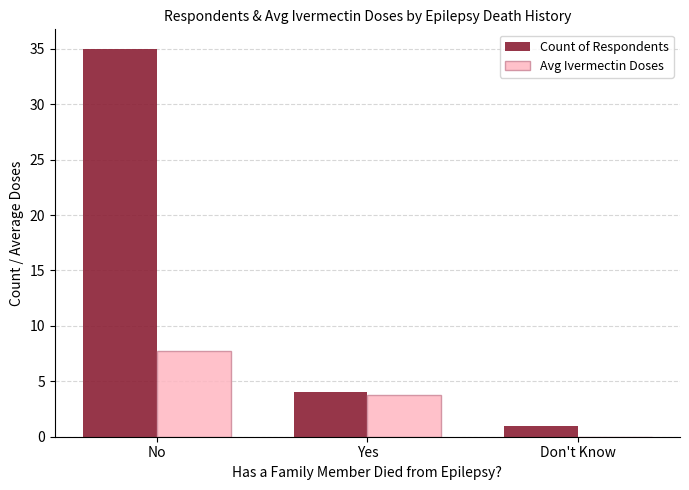

Between Yes and Don't Know, which series saw the biggest shift?

Avg Ivermectin Doses